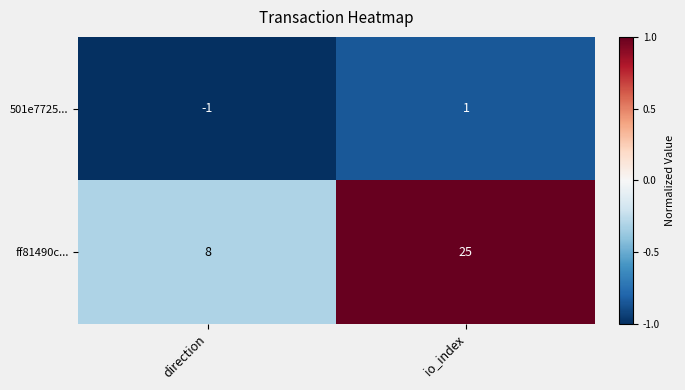

What is the spread (max minus min) of values at direction?

9